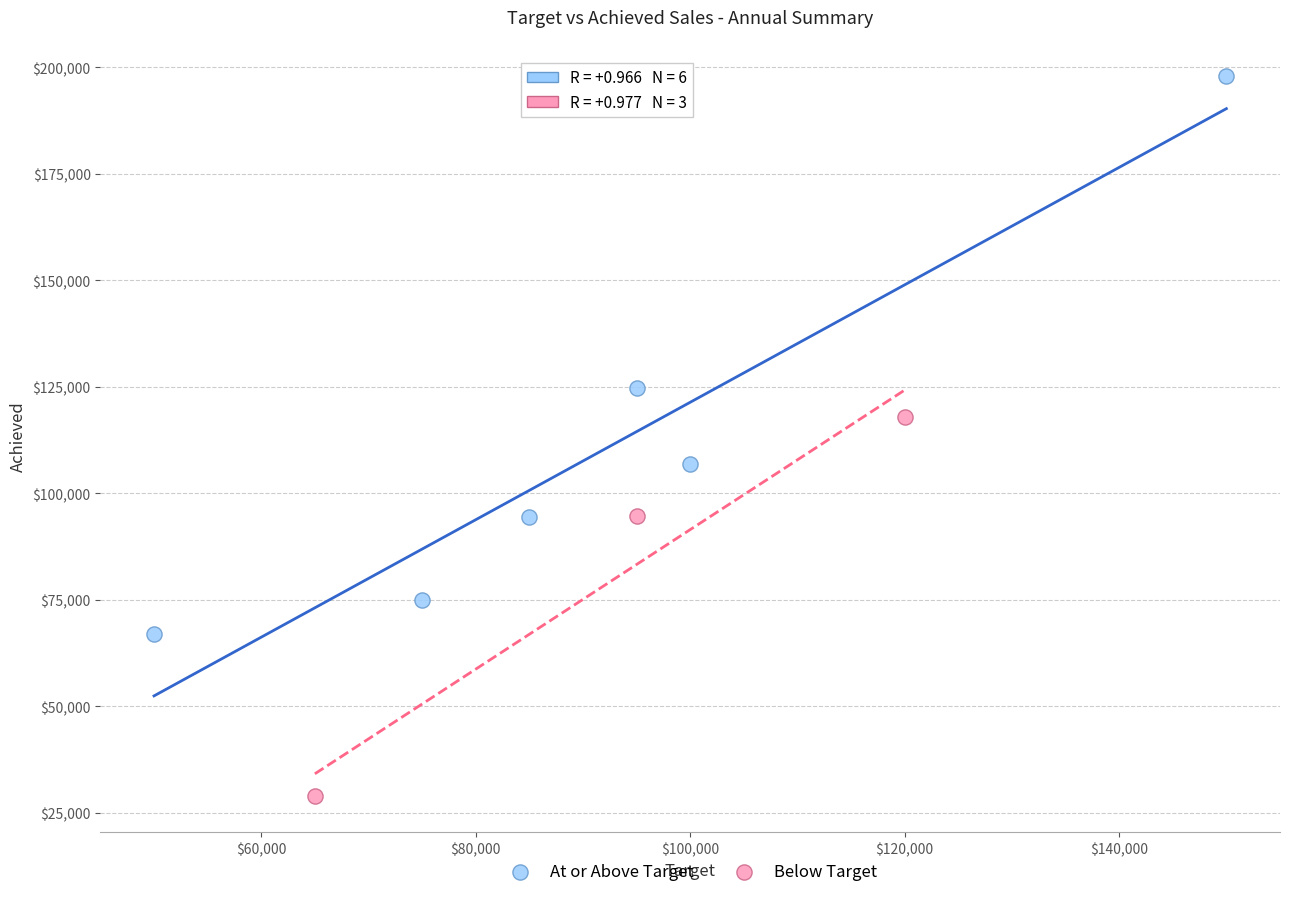

What are all the series names shown in the legend?

At or Above Target, Below Target